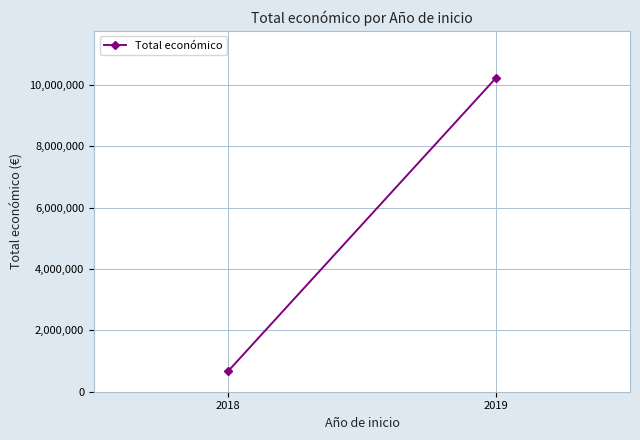

How many data points are less than 10227852?

1